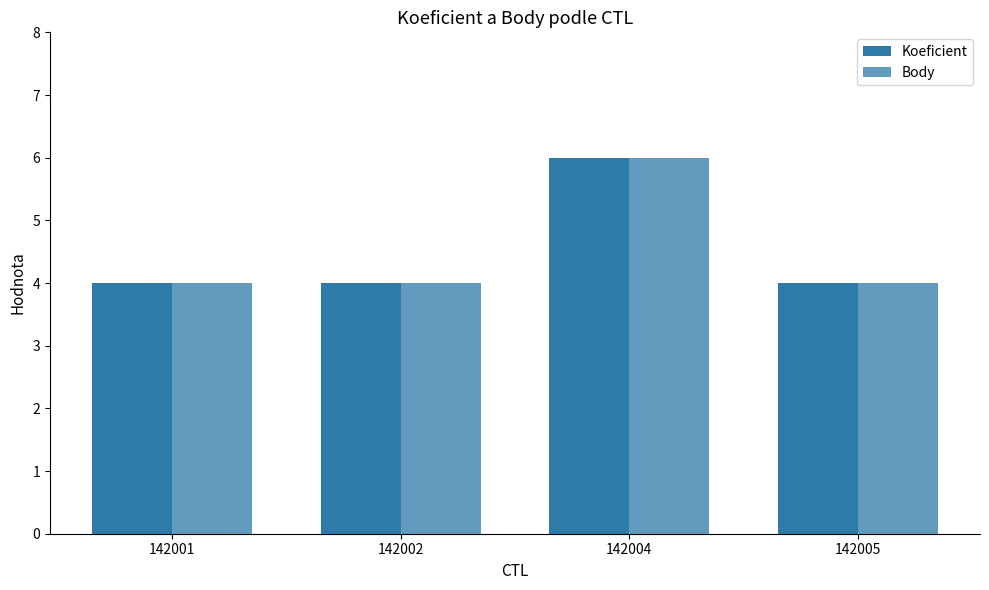

What is the value of the Body bar at the 2nd from the left?

4